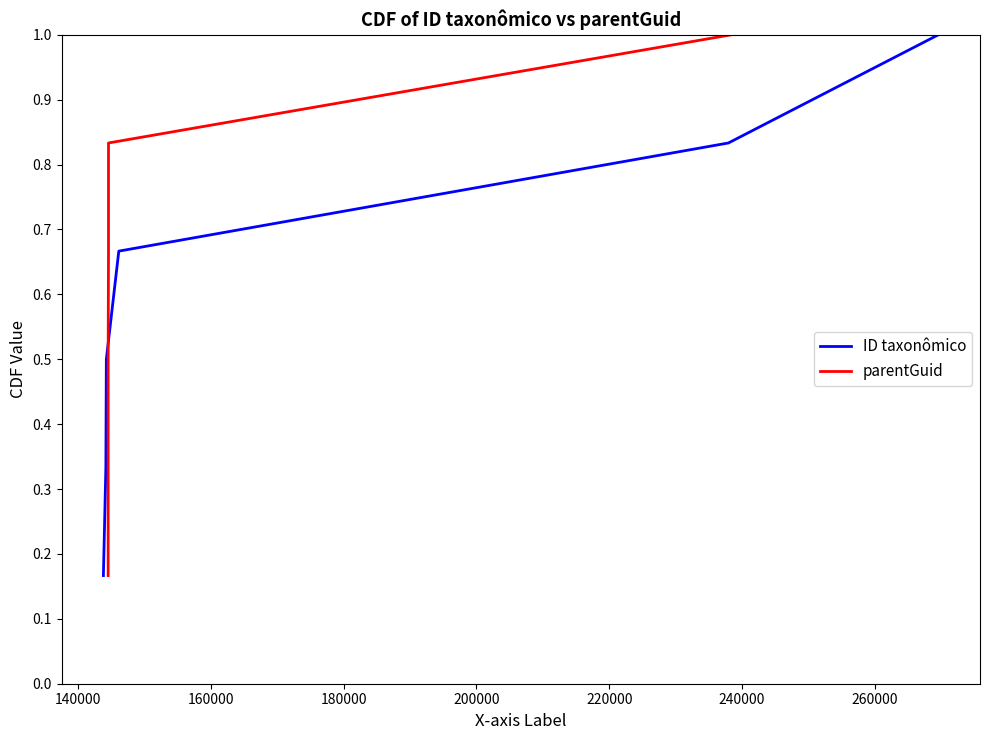

What is the highest value of the ID taxonômico series?

1.0